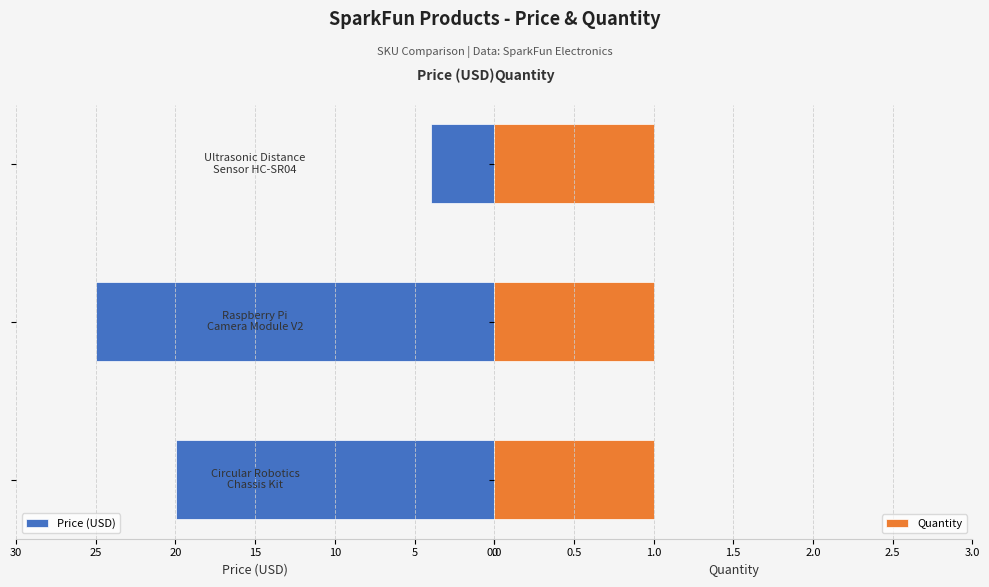

Is the value of Quantity at 0 greater than the value of Price (USD) at 10?

No